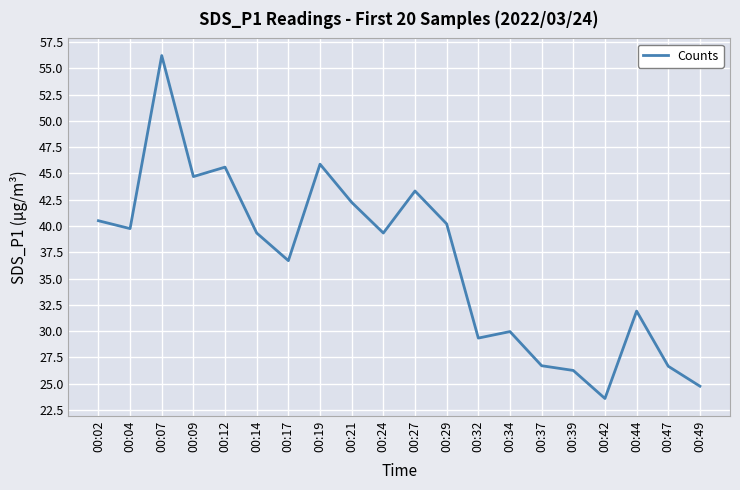

Is it true that the value at 00:32 is 29.3?

True